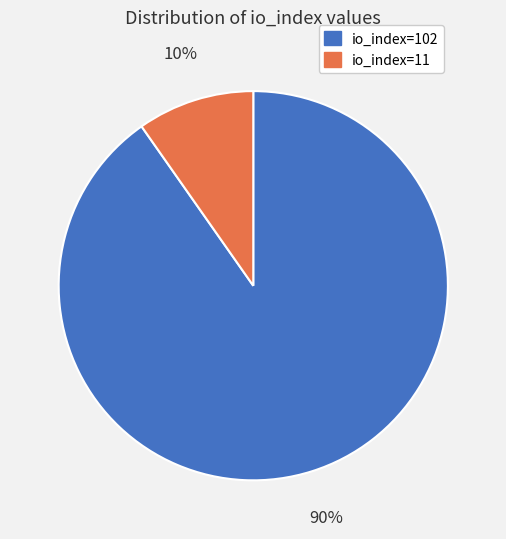

The io_index=11 slice represents 10% of the pie. True or false?

True